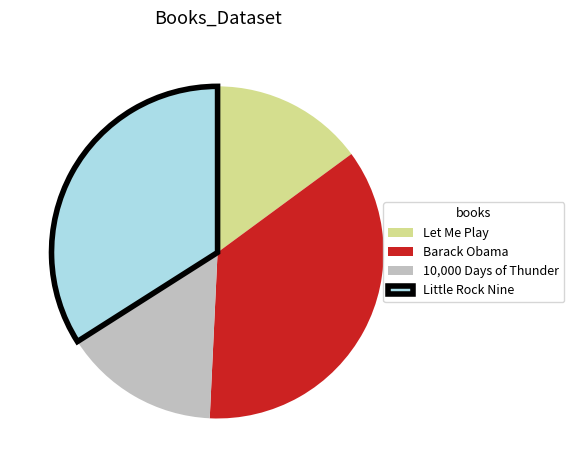

What is the ratio of the value at Let Me Play to the value at 10,000 Days of Thunder?

1.0